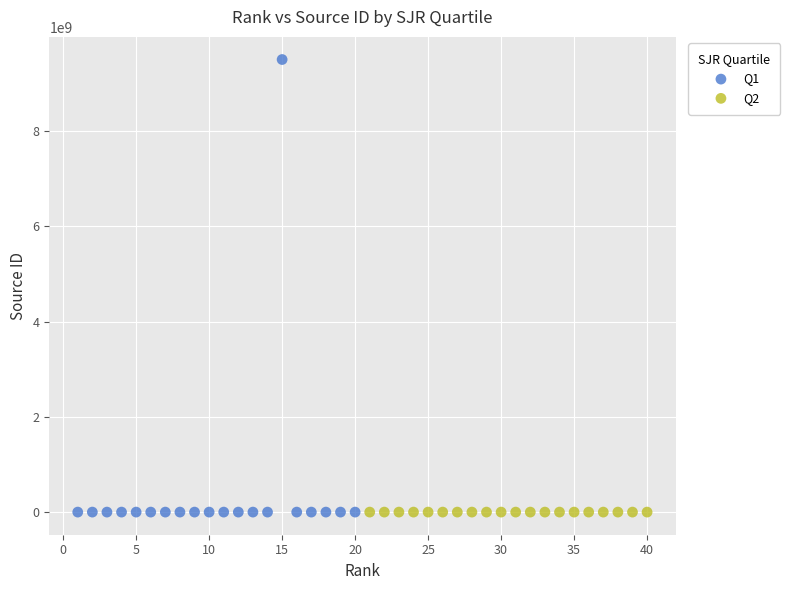

Which series reaches the maximum Y coordinate?

Q1